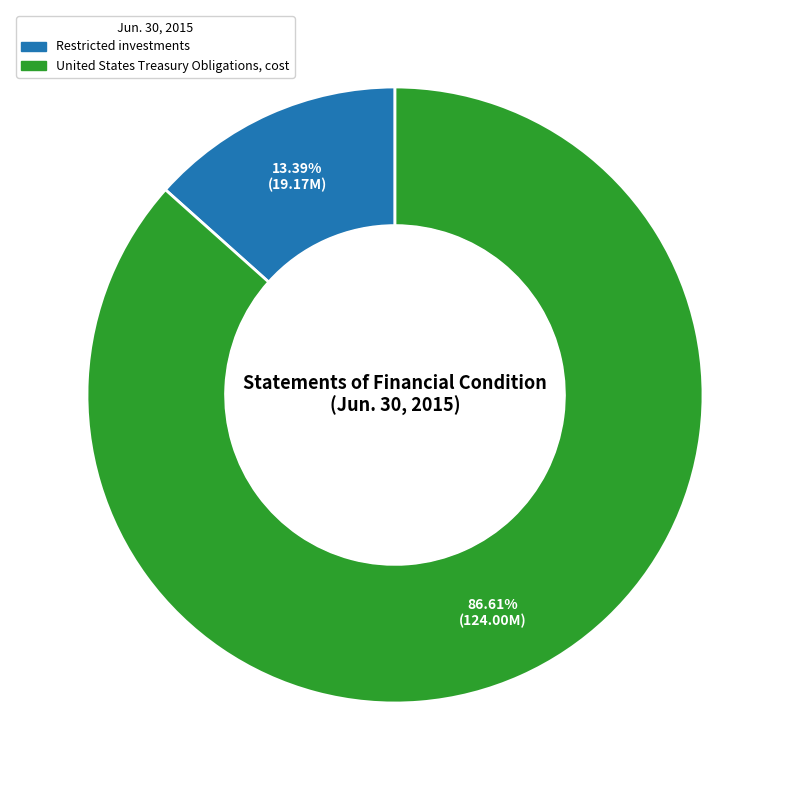

Approximately how many times larger is the value at Restricted investments compared to United States Treasury Obligations, cost?

0.2